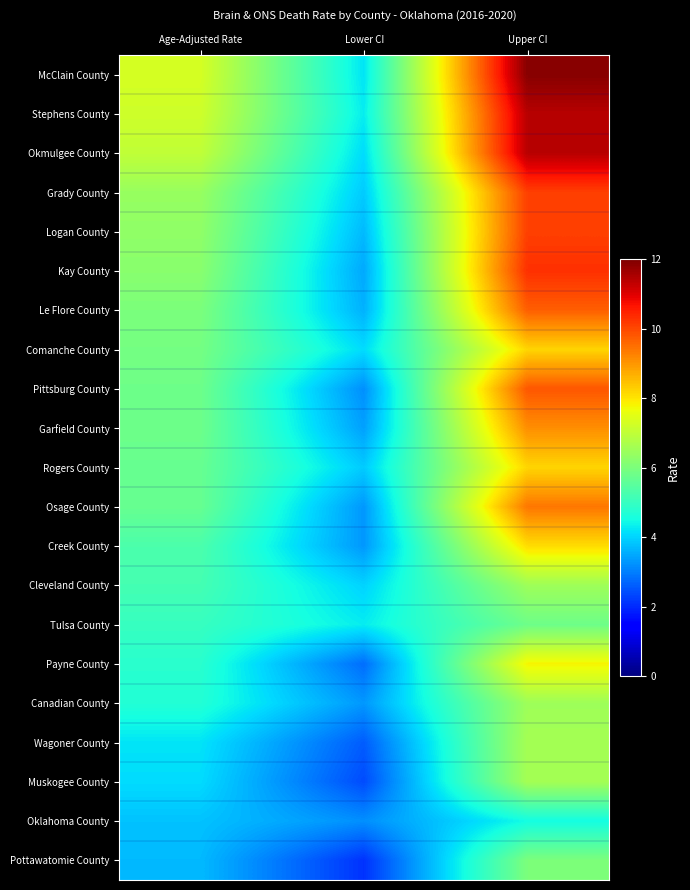

Reading left to right, list all the values displayed in this chart.

McClain County: Age-Adjusted Rate=7.3	Lower CI=4.2	Upper CI=11.9
Stephens County: Age-Adjusted Rate=7.2	Lower CI=4.3	Upper CI=11.4
Okmulgee County: Age-Adjusted Rate=7.0	Lower CI=4.1	Upper CI=11.4
Grady County: Age-Adjusted Rate=6.4	Lower CI=3.9	Upper CI=10.1
Logan County: Age-Adjusted Rate=6.3	Lower CI=3.7	Upper CI=10.1
Kay County: Age-Adjusted Rate=6.2	Lower CI=3.5	Upper CI=10.3
Le Flore County: Age-Adjusted Rate=6.0	Lower CI=3.6	Upper CI=9.7
Comanche County: Age-Adjusted Rate=5.9	Lower CI=4.1	Upper CI=8.2
Pittsburg County: Age-Adjusted Rate=5.8	Lower CI=3.2	Upper CI=9.8
Garfield County: Age-Adjusted Rate=5.8	Lower CI=3.4	Upper CI=9.1
Rogers County: Age-Adjusted Rate=5.7	Lower CI=3.9	Upper CI=8.2
Osage County: Age-Adjusted Rate=5.7	Lower CI=3.3	Upper CI=9.4
Creek County: Age-Adjusted Rate=5.3	Lower CI=3.3	Upper CI=8.1
Cleveland County: Age-Adjusted Rate=5.2	Lower CI=4.0	Upper CI=6.5
Tulsa County: Age-Adjusted Rate=5.0	Lower CI=4.3	Upper CI=5.8
Payne County: Age-Adjusted Rate=4.8	Lower CI=2.8	Upper CI=7.8
Canadian County: Age-Adjusted Rate=4.7	Lower CI=3.3	Upper CI=6.5
Wagoner County: Age-Adjusted Rate=4.2	Lower CI=2.6	Upper CI=6.6
Muskogee County: Age-Adjusted Rate=4.1	Lower CI=2.4	Upper CI=6.6
Oklahoma County: Age-Adjusted Rate=3.8	Lower CI=3.2	Upper CI=4.5
Pottawatomie County: Age-Adjusted Rate=3.7	Lower CI=2.1	Upper CI=6.0